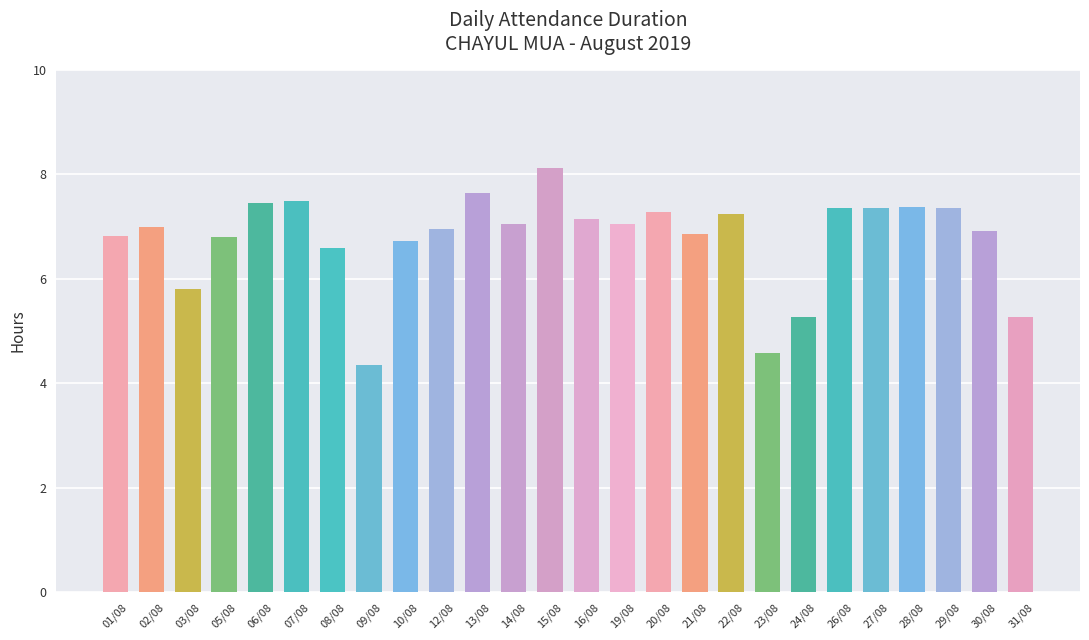

Between 15/08 and 28/08, which is larger?

15/08